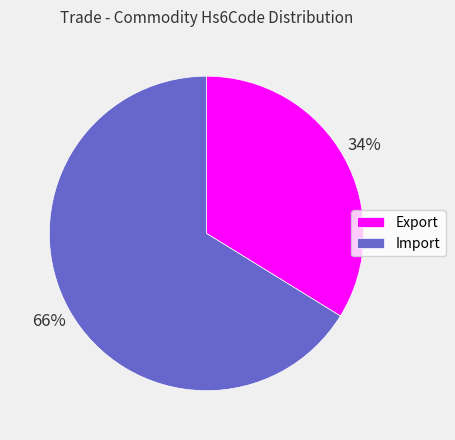

How many slices are in this pie chart?

2